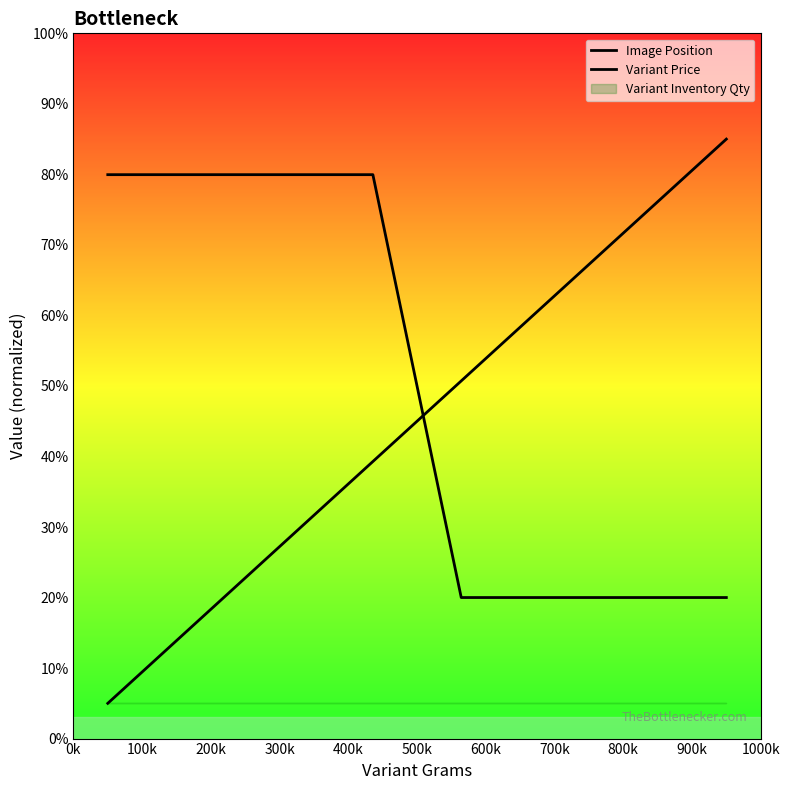

What position from the left is 100k?

2